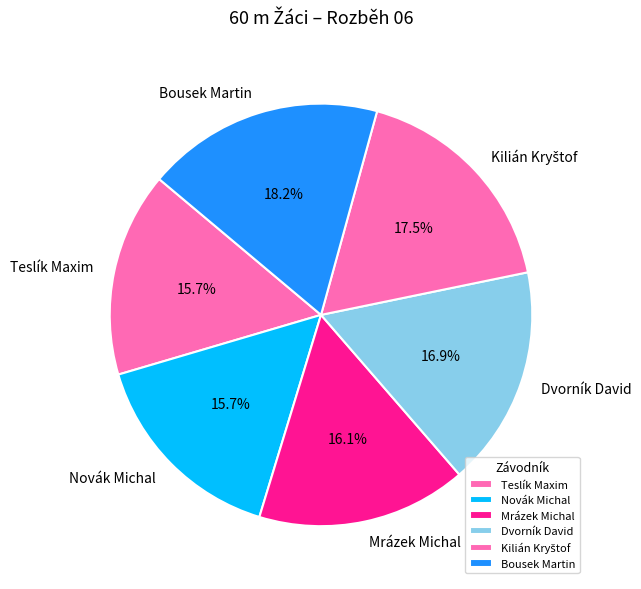

To the nearest percent, what is the average slice percentage?

17%